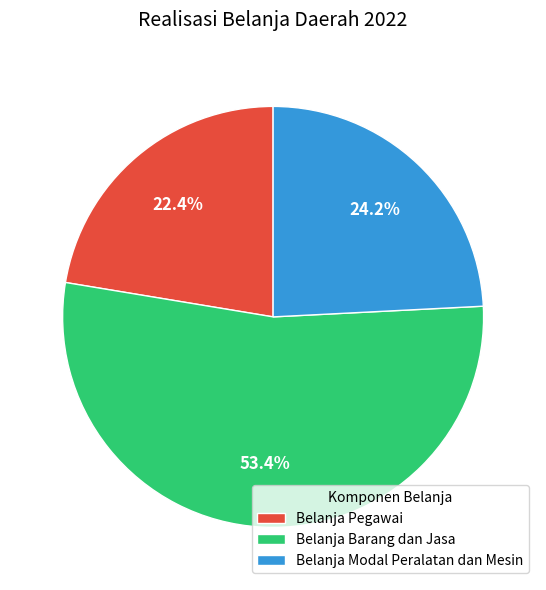

The Belanja Modal Peralatan dan Mesin slice represents 15% of the pie. True or false?

False